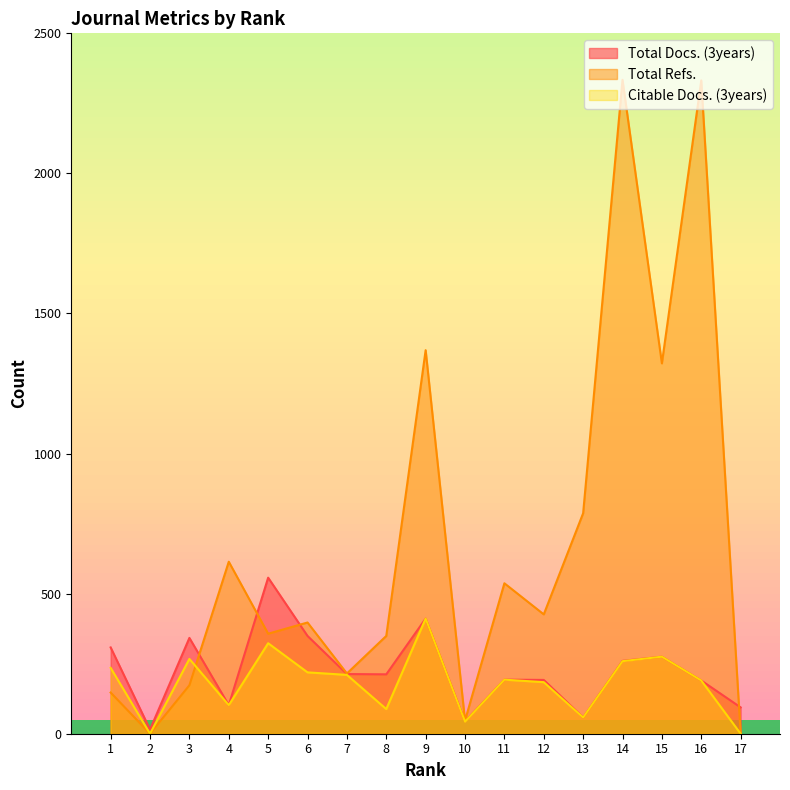

At which label does Total Docs. (3years) reach its peak?

5